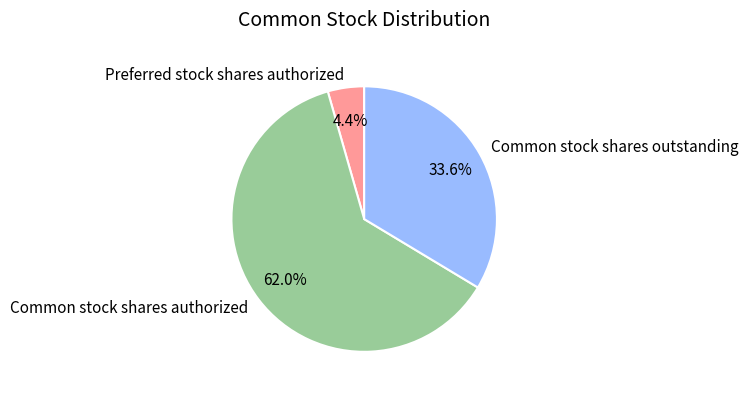

Approximately how many times larger is the value at Common stock shares outstanding compared to Common stock shares authorized?

0.5